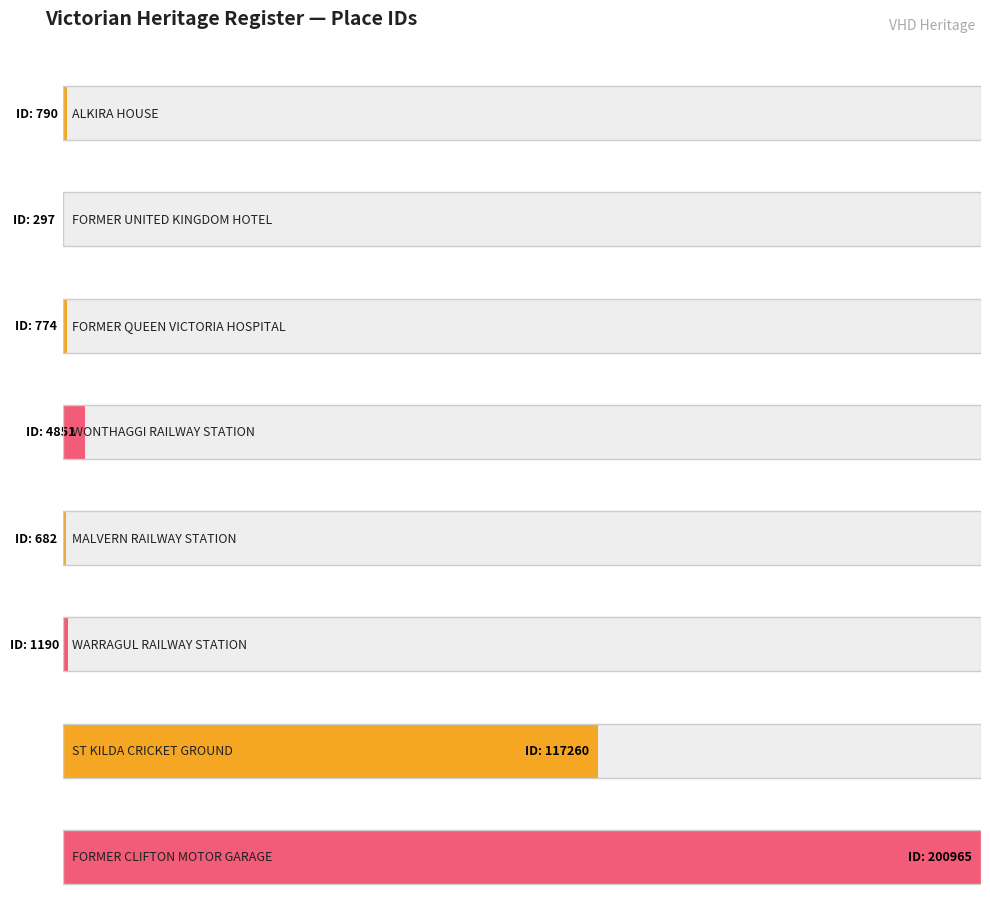

What is the label of the 5th bar from the right?

WONTHAGGI RAILWAY STATION